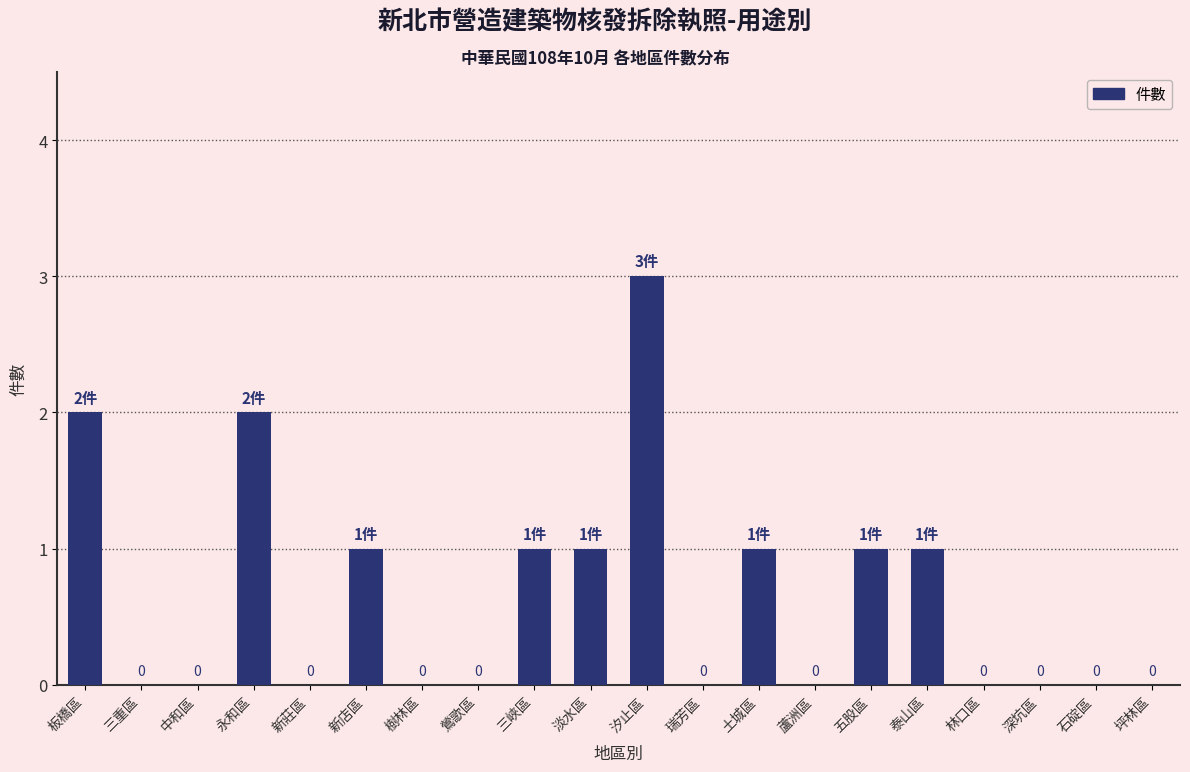

Reading left to right, extract all data points from this chart.

板橋區=2	三重區=0	中和區=0	永和區=2	新莊區=0	新店區=1	樹林區=0	鶯歌區=0	三峽區=1	淡水區=1	汐止區=3	瑞芳區=0	土城區=1	蘆洲區=0	五股區=1	泰山區=1	林口區=0	深坑區=0	石碇區=0	坪林區=0